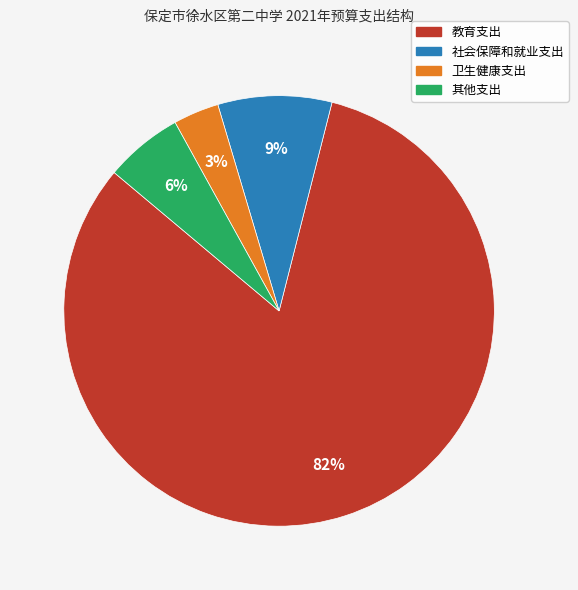

Is the sum of 卫生健康支出 and 其他支出 greater than half?

No